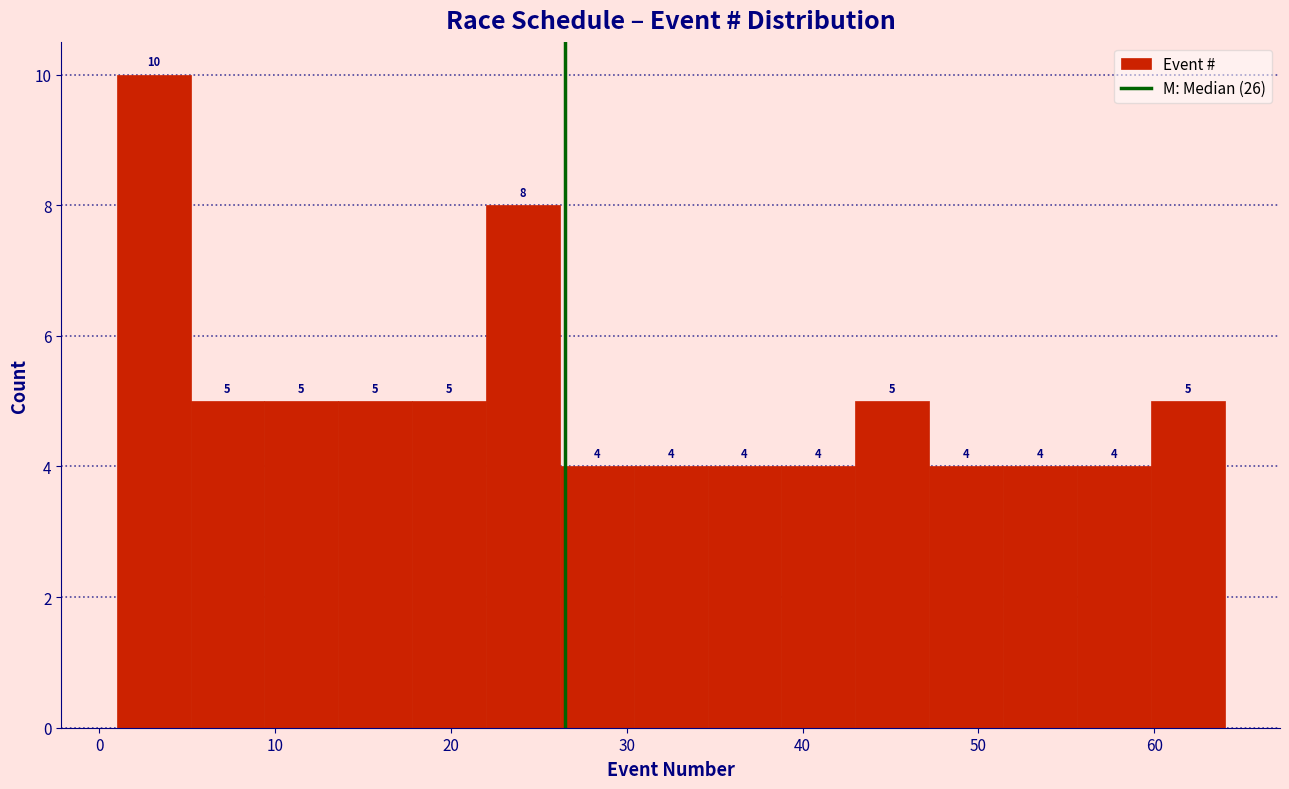

Reading left to right, transcribe this chart: for each bar, give the range it covers on the x-axis and its height. The bar edges are not printed on the chart, so give them approximately, as read against the axis.

1.0 to 5.2: 10
5.2 to 9.4: 5
9.4 to 13.6: 5
13.6 to 17.8: 5
17.8 to 22.0: 5
22.0 to 26.2: 8
26.2 to 30.4: 4
30.4 to 34.6: 4
34.6 to 38.8: 4
38.8 to 43.0: 4
43.0 to 47.2: 5
47.2 to 51.4: 4
51.4 to 55.6: 4
55.6 to 59.8: 4
59.8 to 64.0: 5